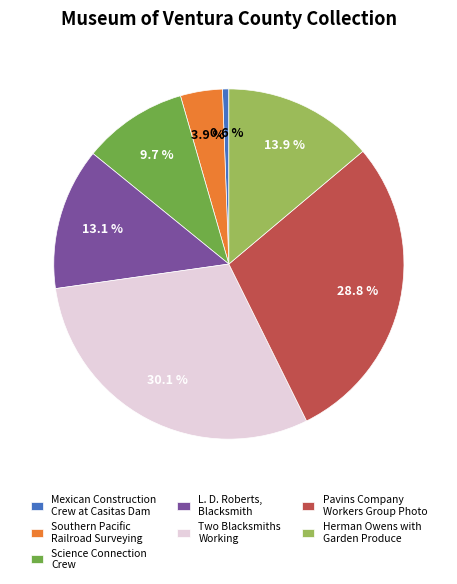

To the nearest percent, what percentage of the pie is Mexican Construction Crew at Casitas Dam?

1%